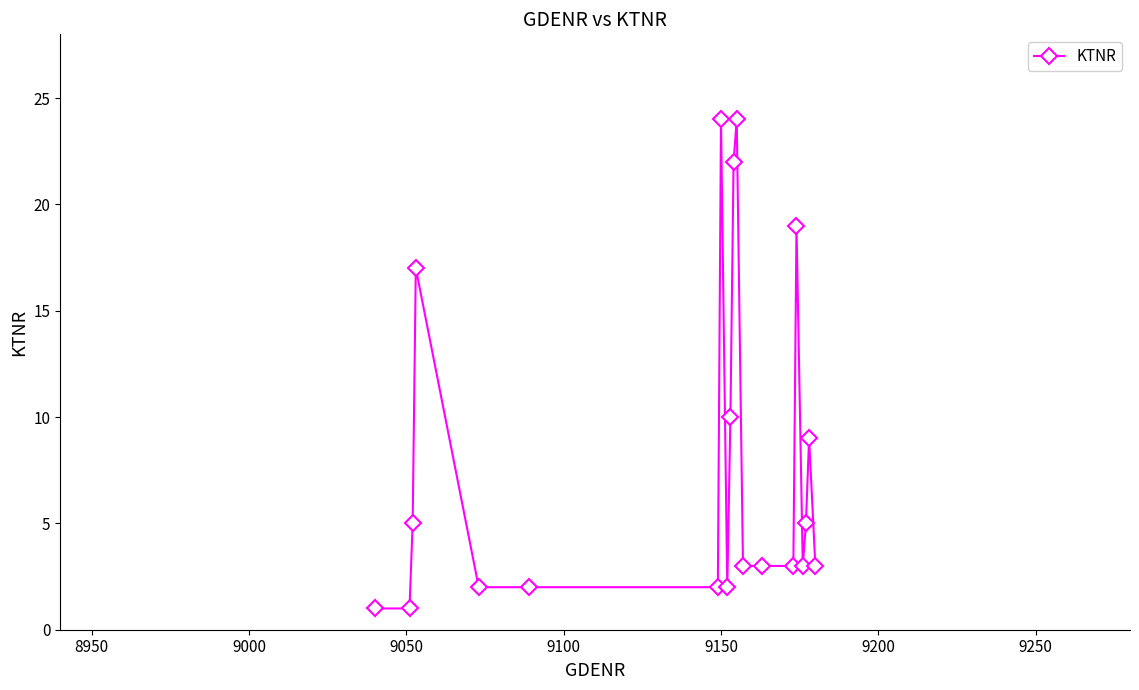

What is the greatest value displayed?

24